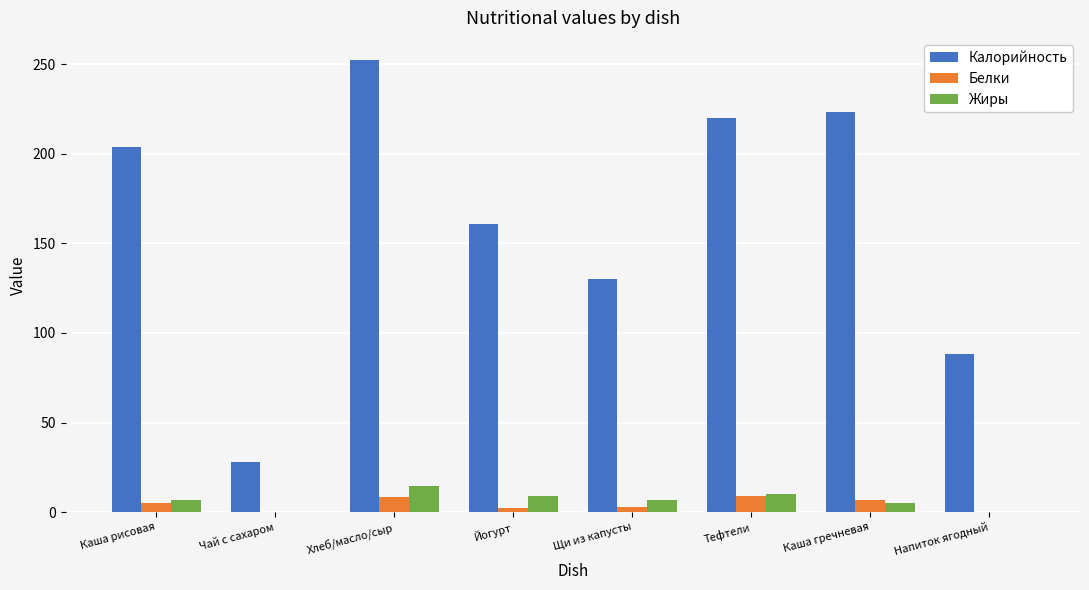

Does the chart contain stacked bars?

No